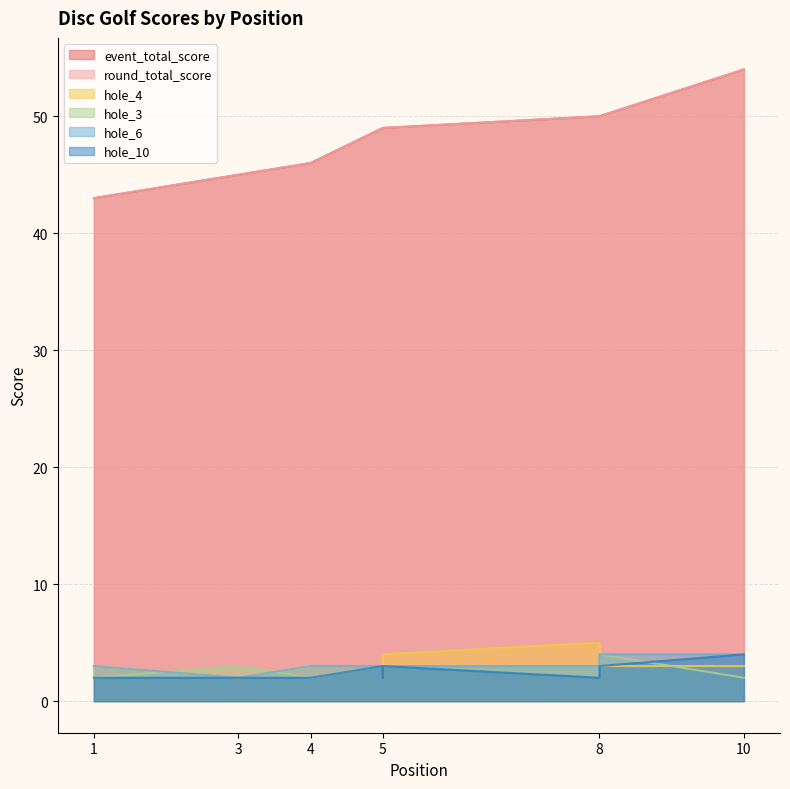

Does the chart display data point markers on the line(s)?

No